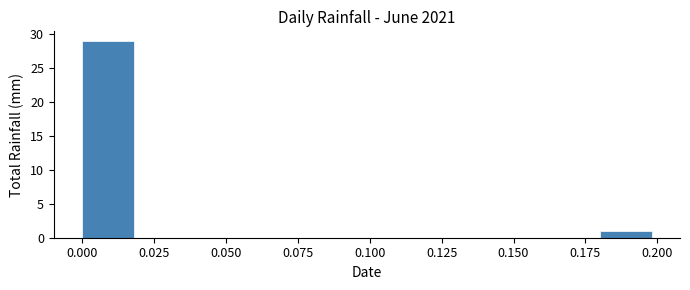

Over which range of the x-axis is the bar tallest?

0.00 to 0.02